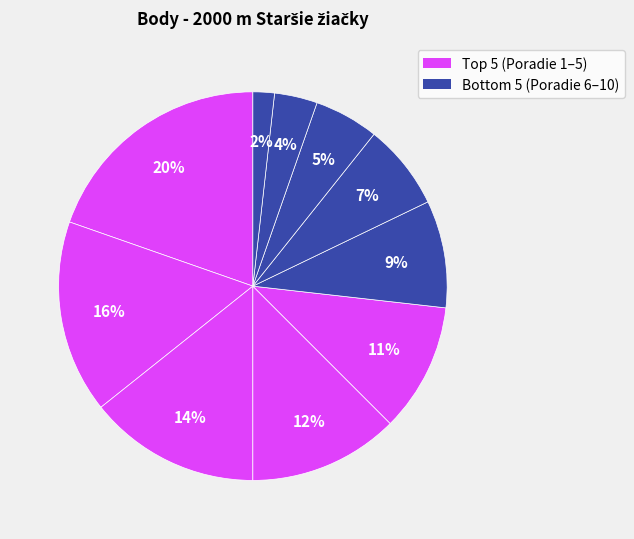

Which slice is the largest?

Lipovská Sofia